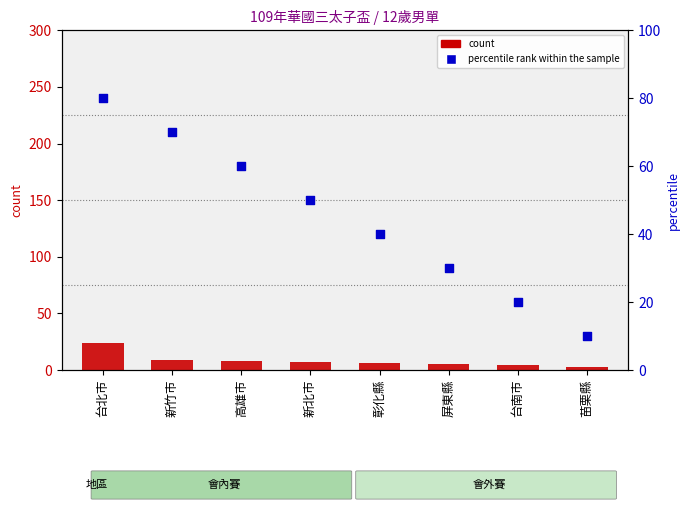

Which series has the largest Y range (max minus min)?

percentile rank within the sample